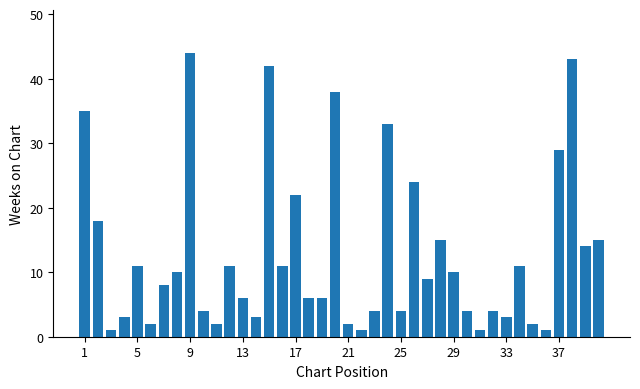

Reading left to right, list all the values displayed in this chart.

35	18	1	3	11	2	8	10	44	4	2	11	6	3	42	11	22	6	6	38	2	1	4	33	4	24	9	15	10	4	1	4	3	11	2	1	29	43	14	15